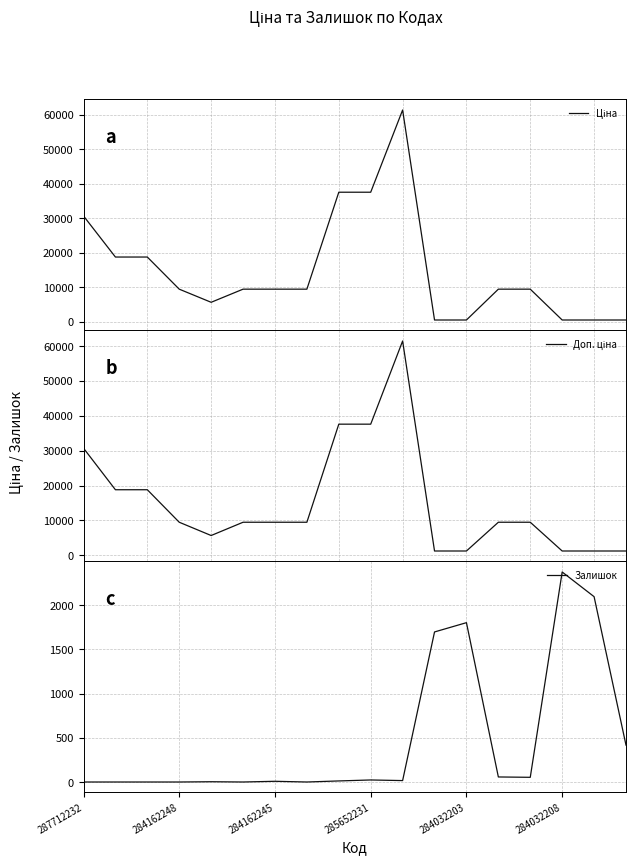

True or false: Доп. ціна has a value of 1235.4 at 17.

True